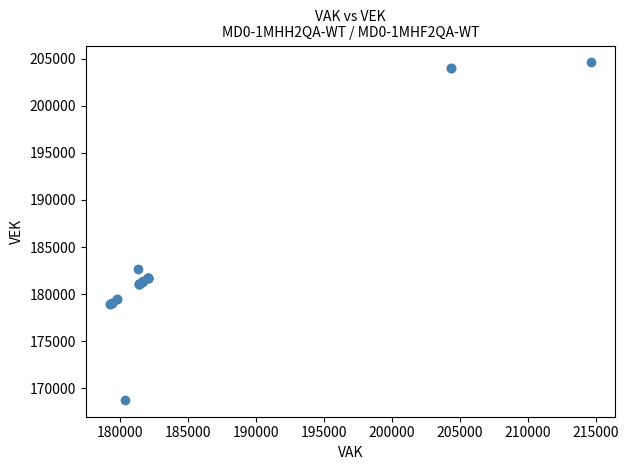

What Y value in the scatter plot is closest to 186687?

182643